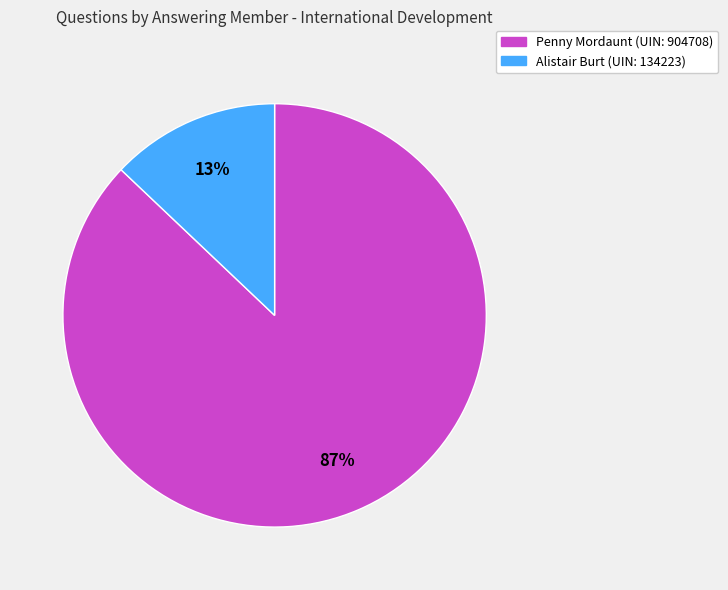

Is there a majority slice in this chart?

Yes